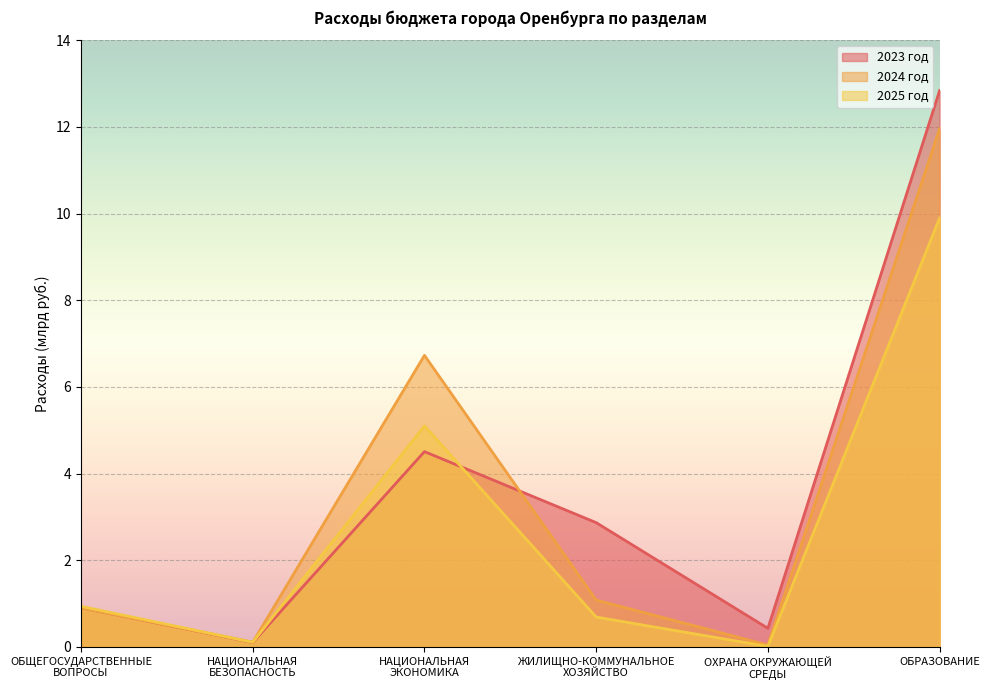

True or false: 2025 год and 2023 год intersect in this chart.

True